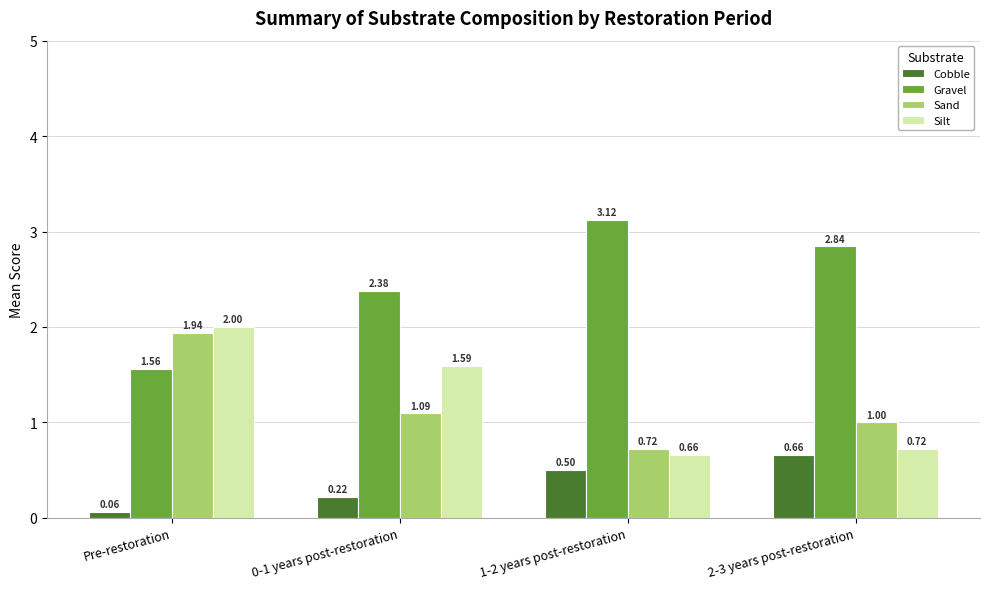

What is the label of the 3rd bar from the left?

1-2 years post-restoration